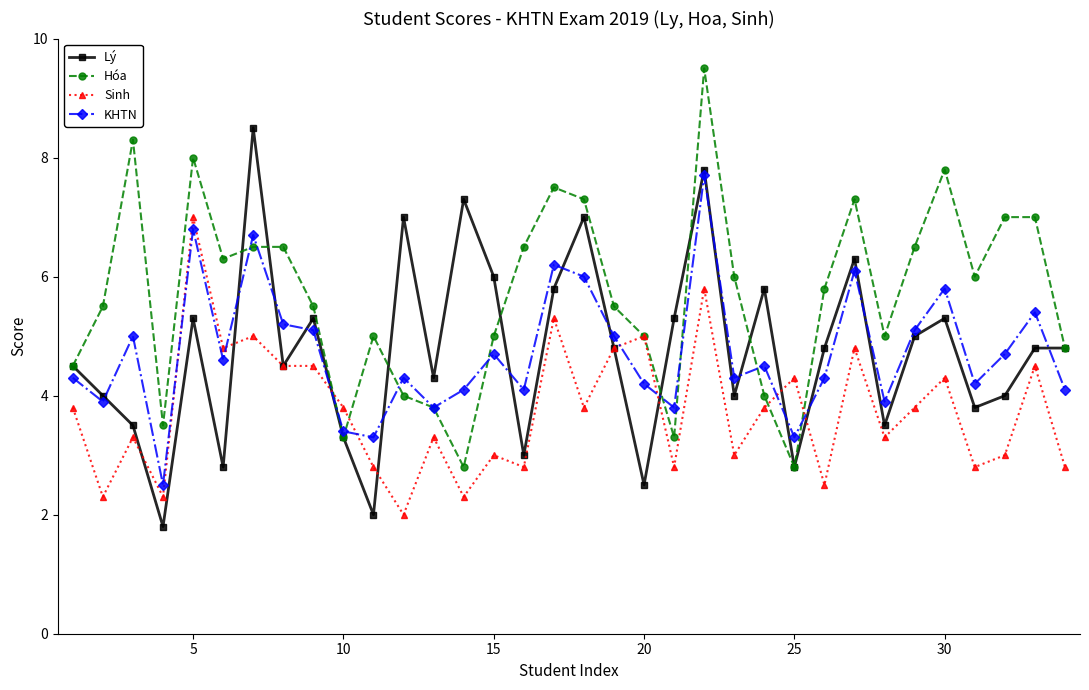

True or false: Sinh and Lý intersect in this chart.

True